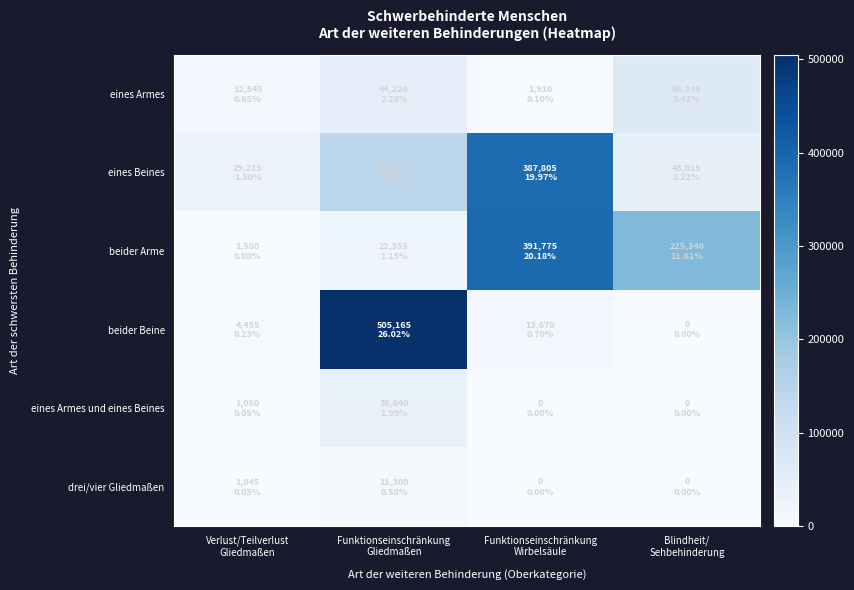

Reading left to right, what are all the values shown in this chart?

eines Armes: Verlust/Teilverlust
Gliedmaßen=12545	Funktionseinschränkung
Gliedmaßen=44220	Funktionseinschränkung
Wirbelsäule=1910	Blindheit/
Sehbehinderung=66245
eines Beines: Verlust/Teilverlust
Gliedmaßen=29215	Funktionseinschränkung
Gliedmaßen=140320	Funktionseinschränkung
Wirbelsäule=387805	Blindheit/
Sehbehinderung=43015
beider Arme: Verlust/Teilverlust
Gliedmaßen=1580	Funktionseinschränkung
Gliedmaßen=22355	Funktionseinschränkung
Wirbelsäule=391775	Blindheit/
Sehbehinderung=225340
beider Beine: Verlust/Teilverlust
Gliedmaßen=4455	Funktionseinschränkung
Gliedmaßen=505165	Funktionseinschränkung
Wirbelsäule=13670	Blindheit/
Sehbehinderung=0
eines Armes und eines Beines: Verlust/Teilverlust
Gliedmaßen=1050	Funktionseinschränkung
Gliedmaßen=38640	Funktionseinschränkung
Wirbelsäule=0	Blindheit/
Sehbehinderung=0
drei/vier Gliedmaßen: Verlust/Teilverlust
Gliedmaßen=1045	Funktionseinschränkung
Gliedmaßen=11300	Funktionseinschränkung
Wirbelsäule=0	Blindheit/
Sehbehinderung=0